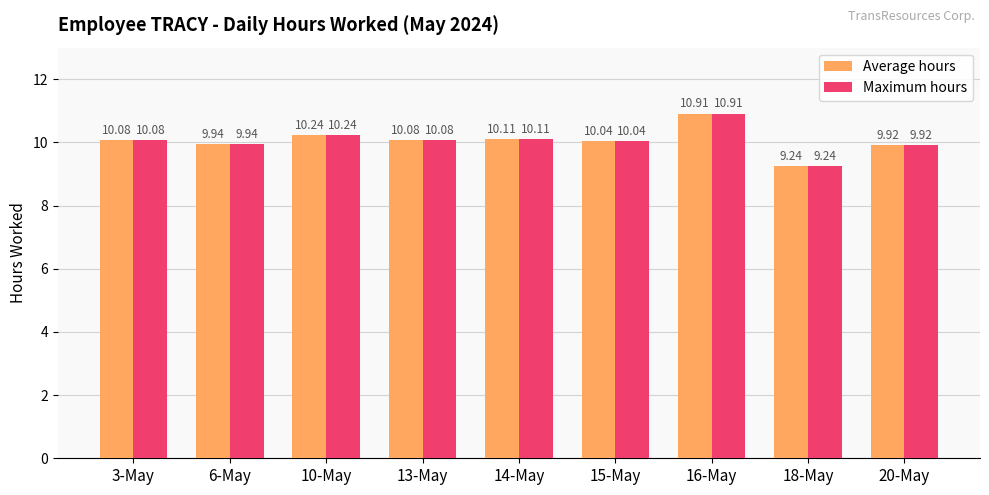

What is the difference between the maximum and second lowest values in the Average hours series?

1.0